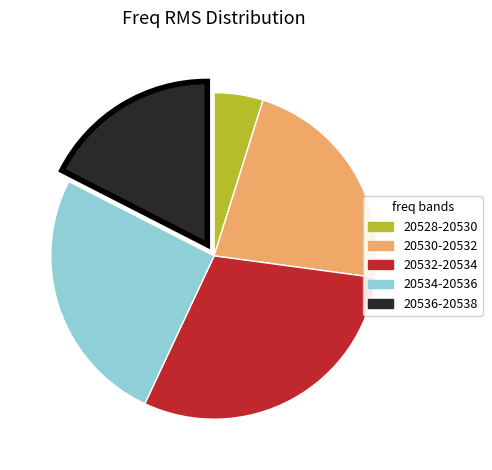

True or false: 20532-20534 accounts for 18% of the total.

False